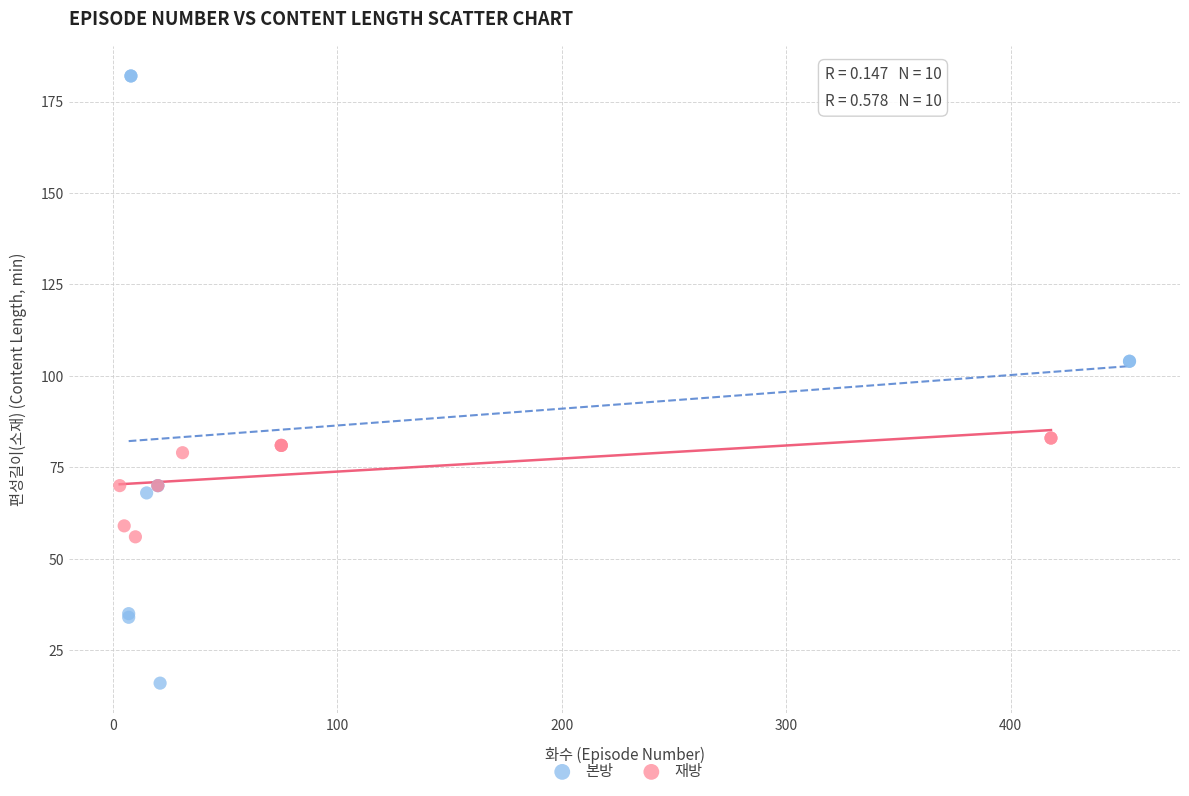

Which series reaches the maximum Y coordinate?

본방